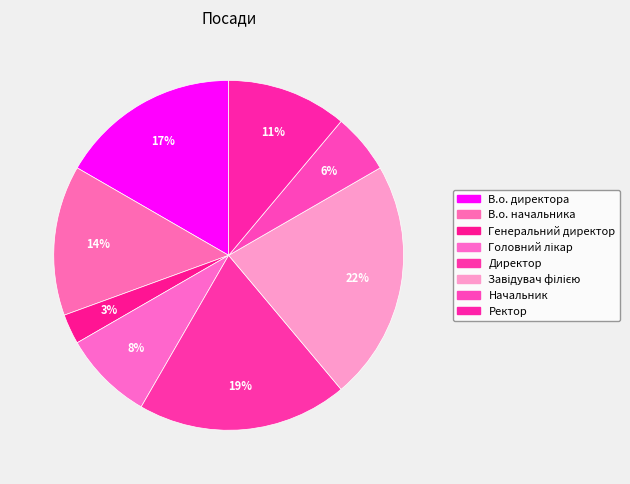

Count the number of slices in the pie.

8